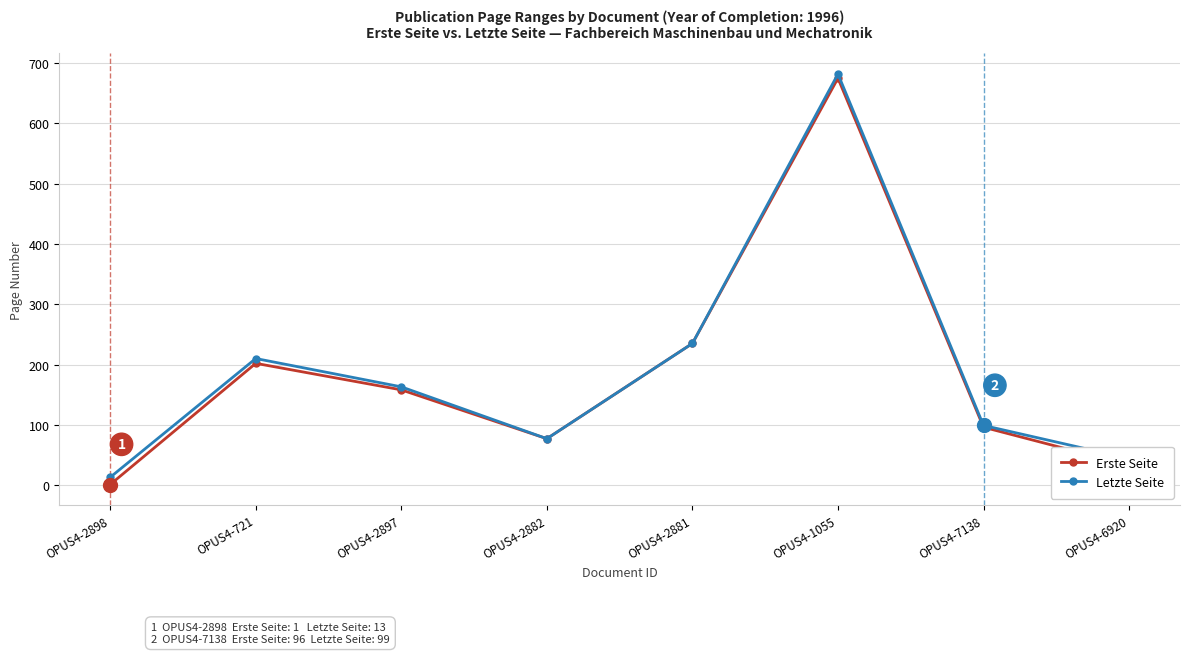

At which label does Letzte Seite reach its minimum?

OPUS4-2898